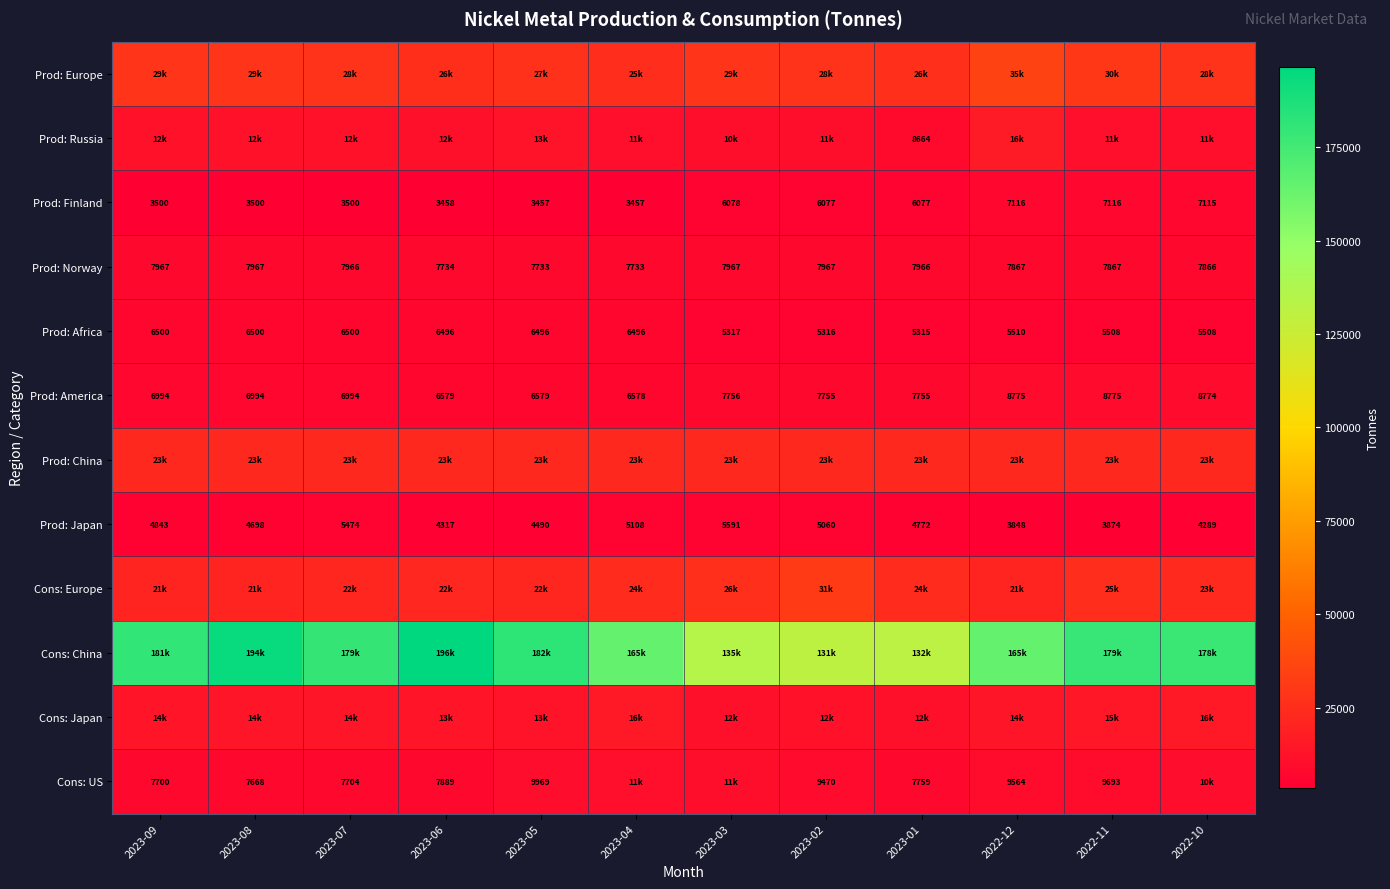

What is the sum of the Prod: Japan values at 2023-04 and 2022-10?

9397